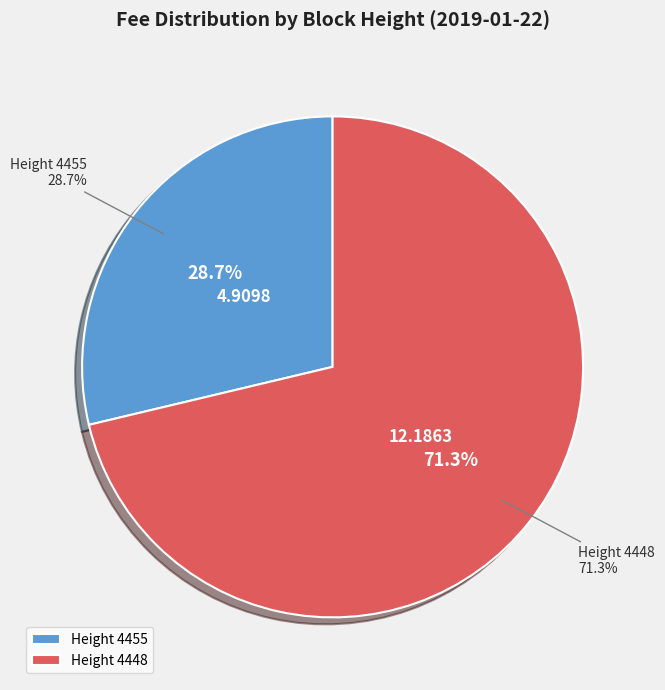

Which has a higher value, 4455 or 4448?

4448